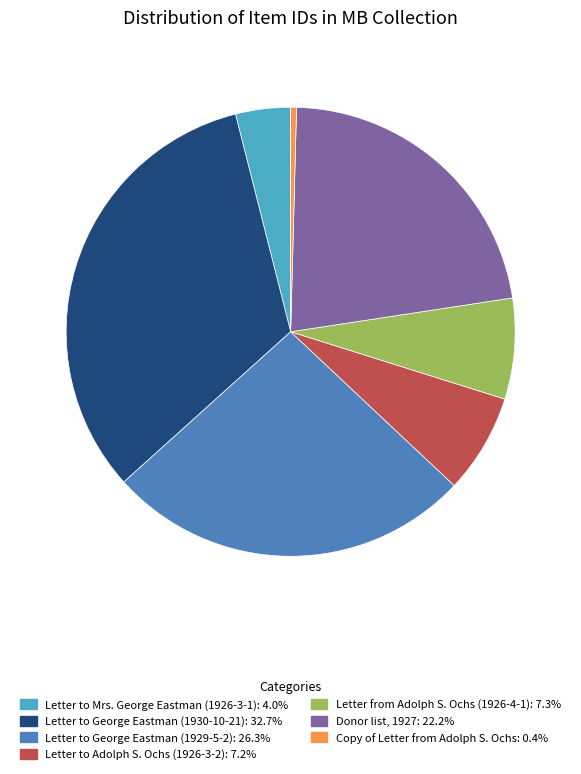

Count the number of slices in the pie.

7